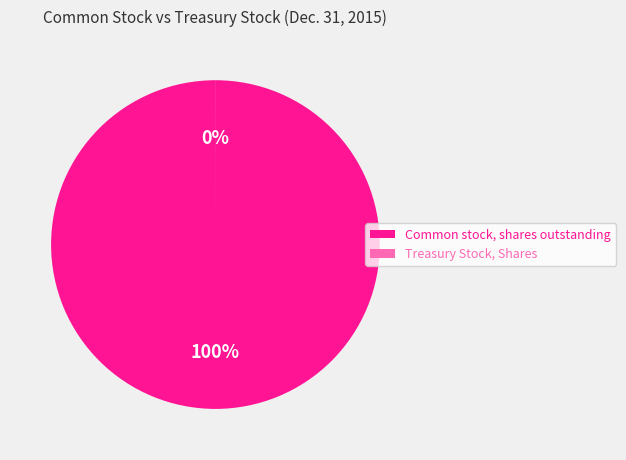

Is it true that Treasury Stock, Shares is 1% of the pie?

False